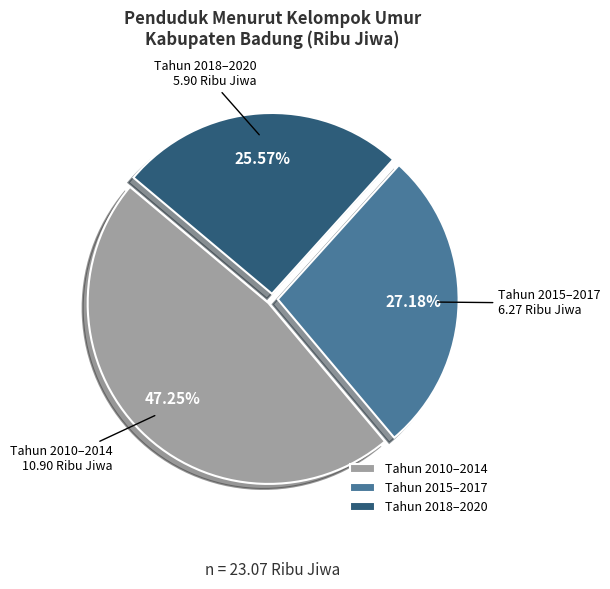

Rank the categories by value from highest to lowest.

Tahun 2010–2014, Tahun 2015–2017, Tahun 2018–2020